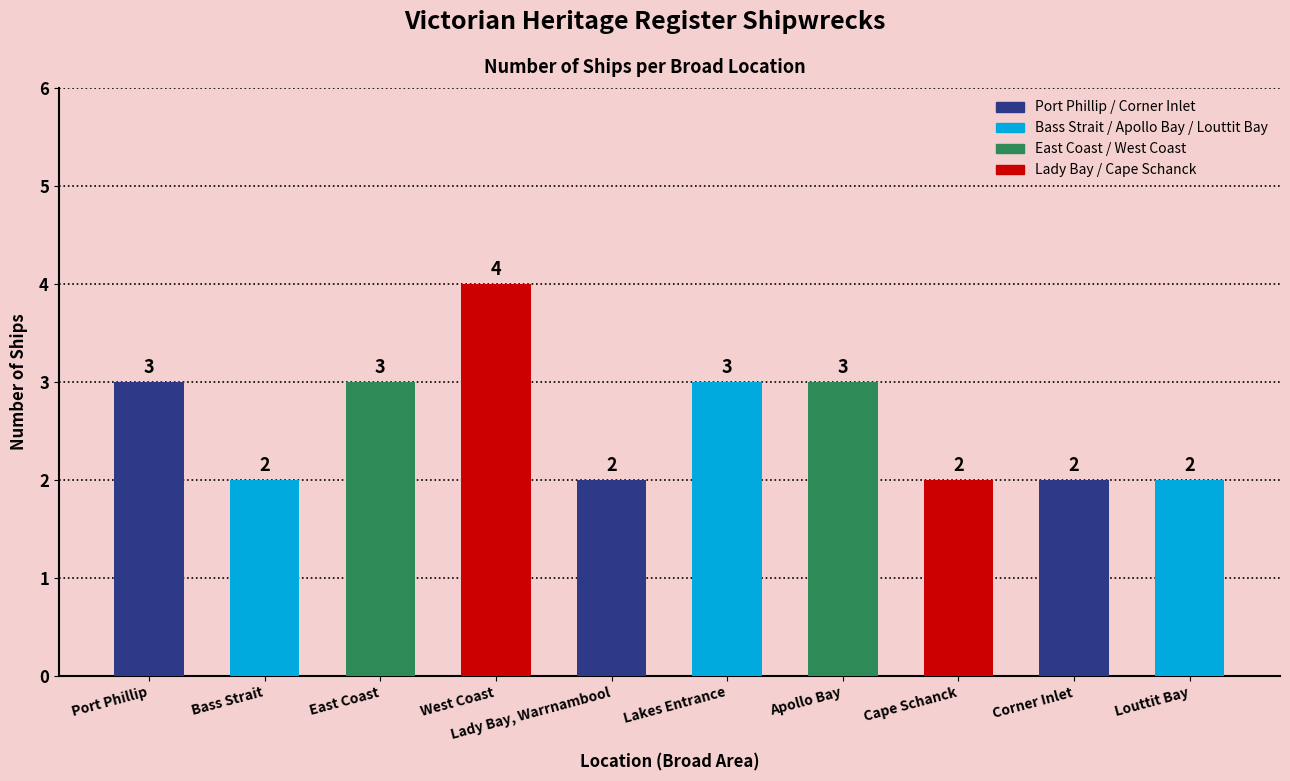

How many distinct data groups are displayed?

1